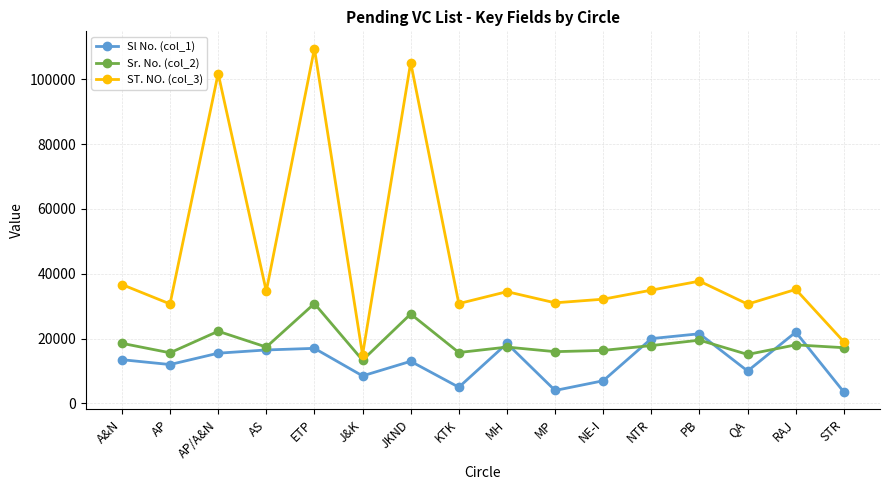

At how many categories does at least one series exceed 108663?

1